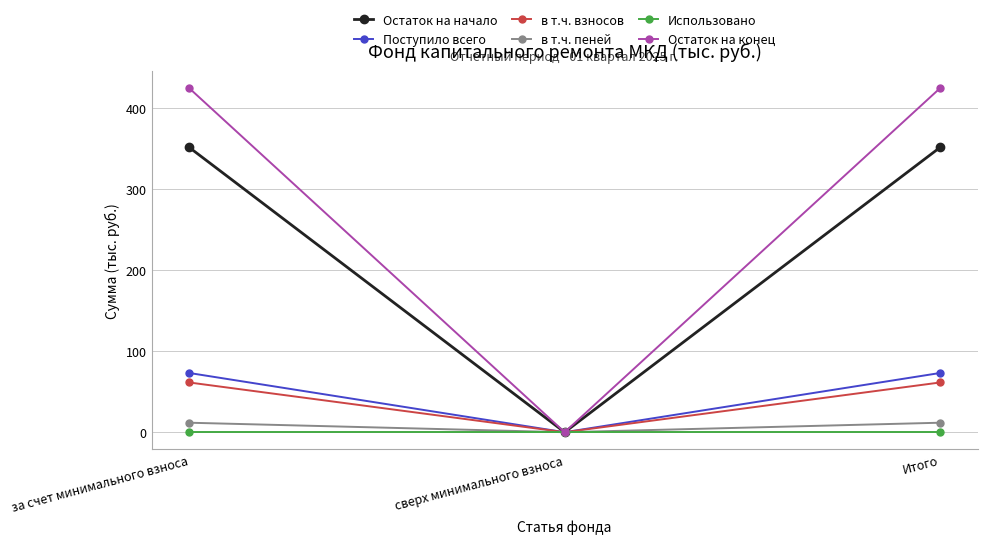

Read the Поступило всего value at за счет минимального взноса.

73.1